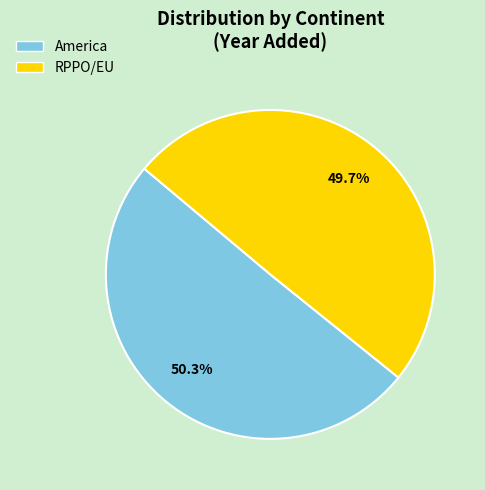

Does RPPO/EU represent more than half of the total?

No